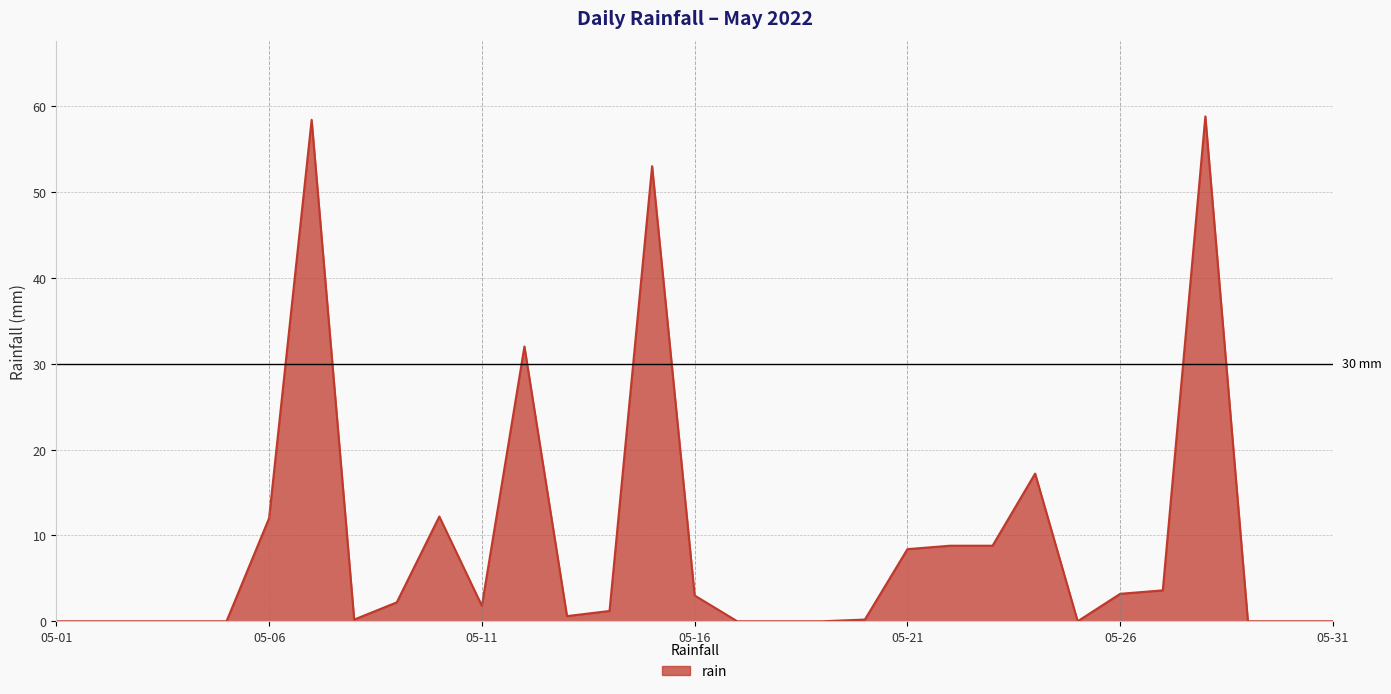

What is the maximum value shown in the chart?

58.8